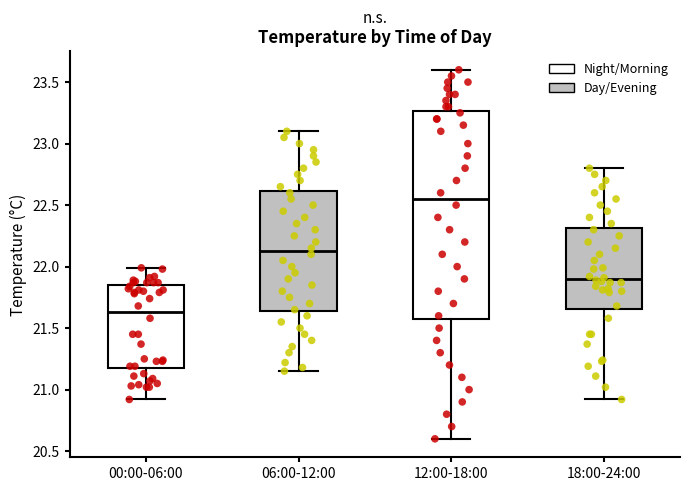

Which box's median line is the lowest?

00:00-06:00